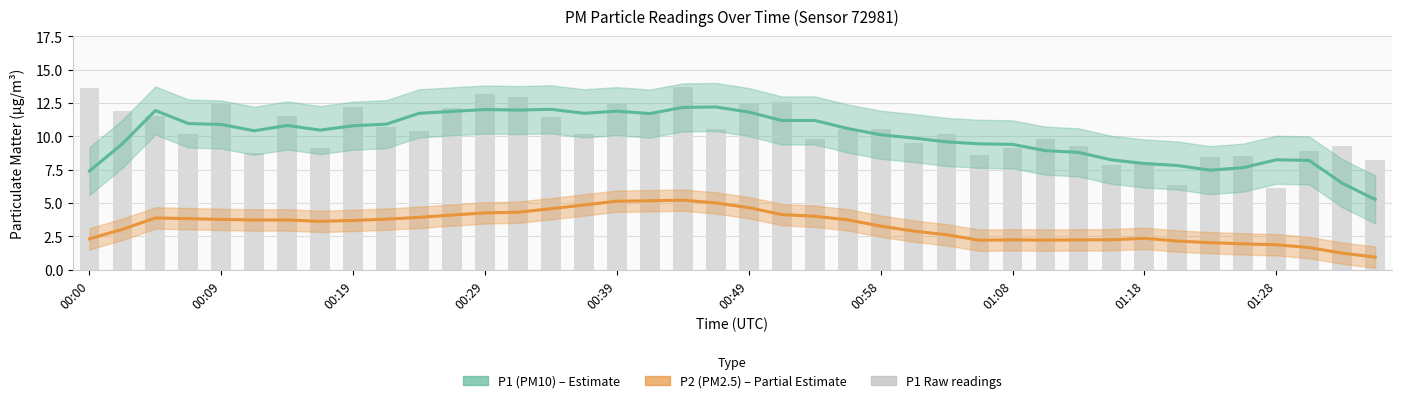

How many values are below 10?

17